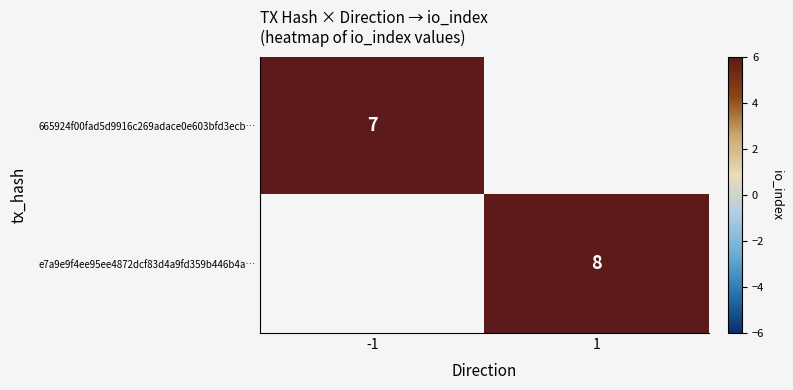

What is the maximum value shown in the chart?

8.0